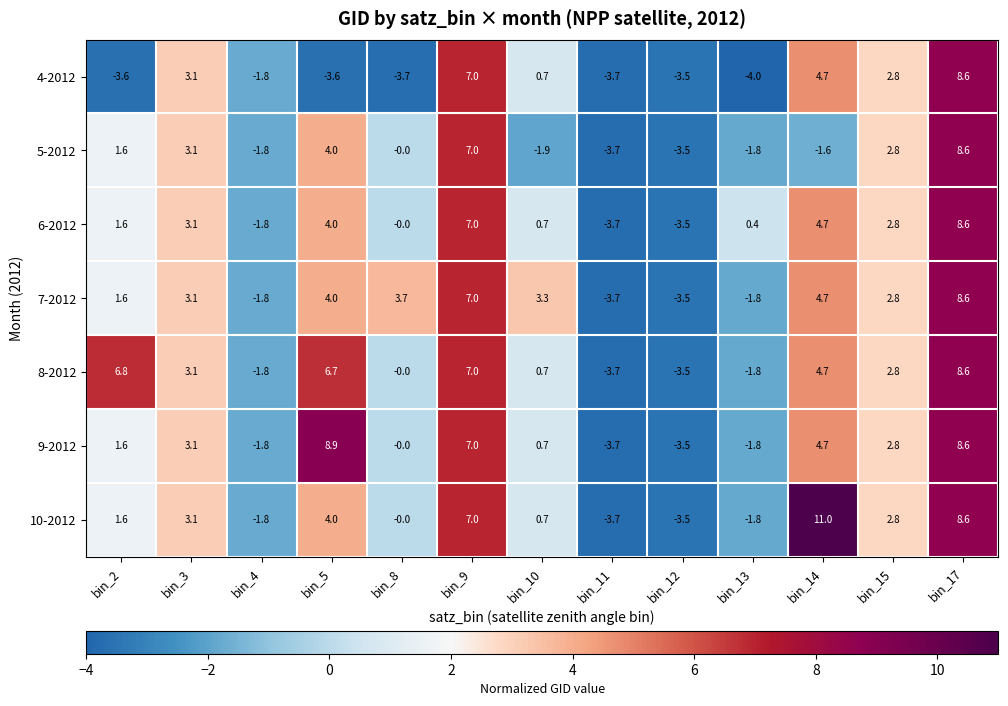

How many distinct data groups are displayed?

7